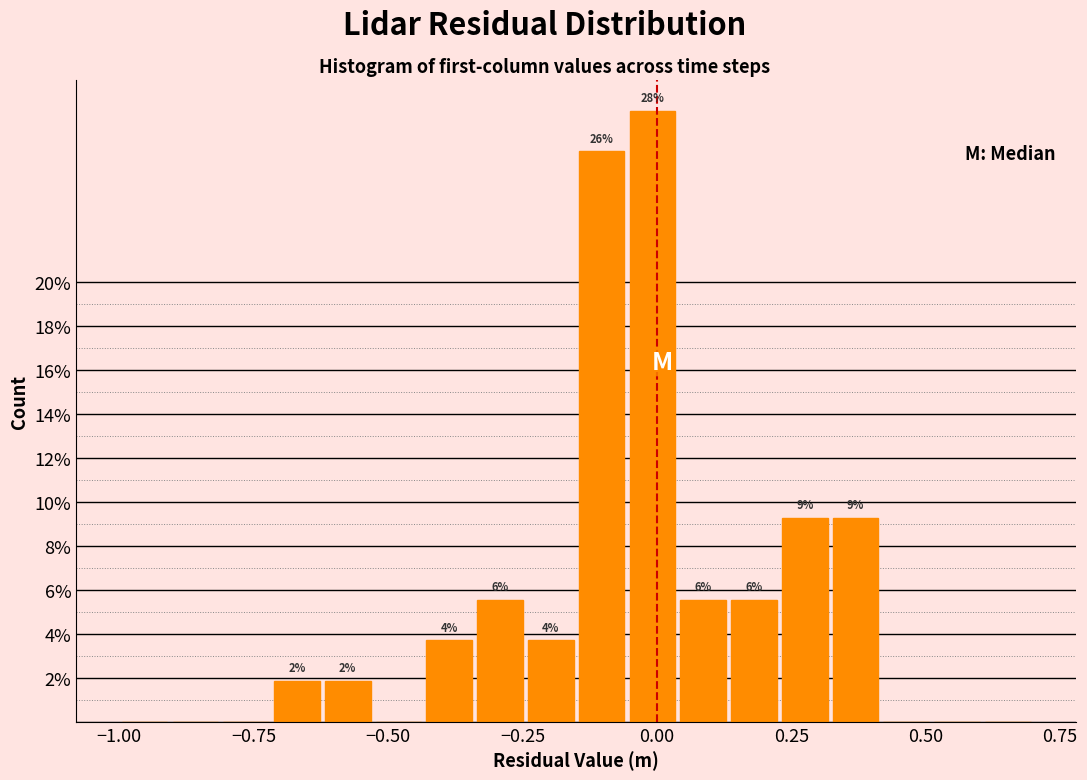

Around what value on the x-axis is the tallest bar? Give the approximate position of its centre, as read against the axis.

0.00